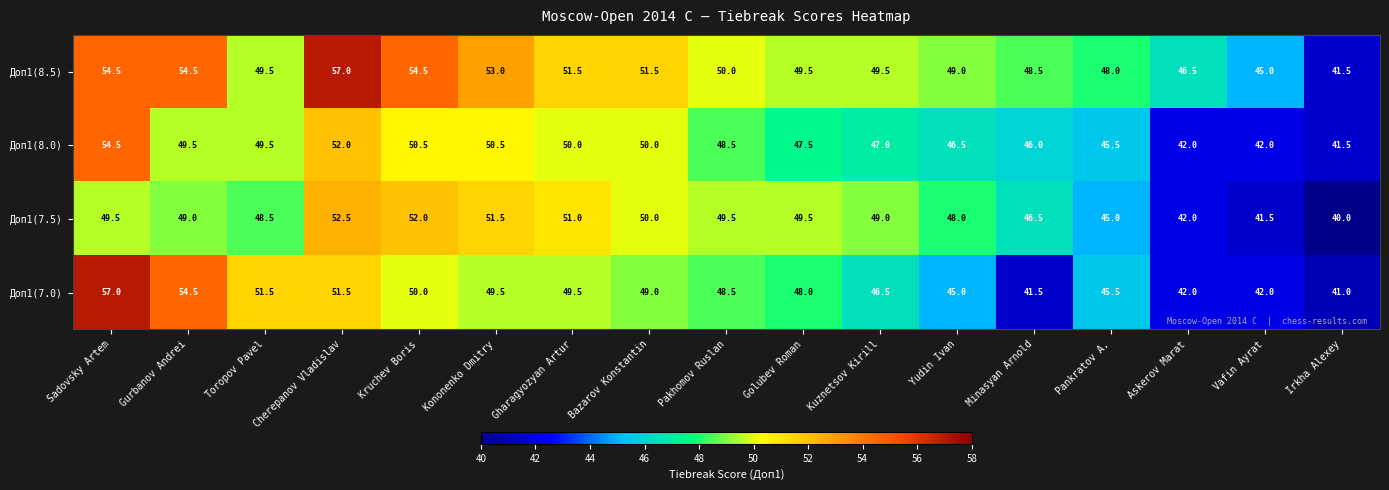

What is the spread (max minus min) of values at Gurbanov Andrei?

5.5